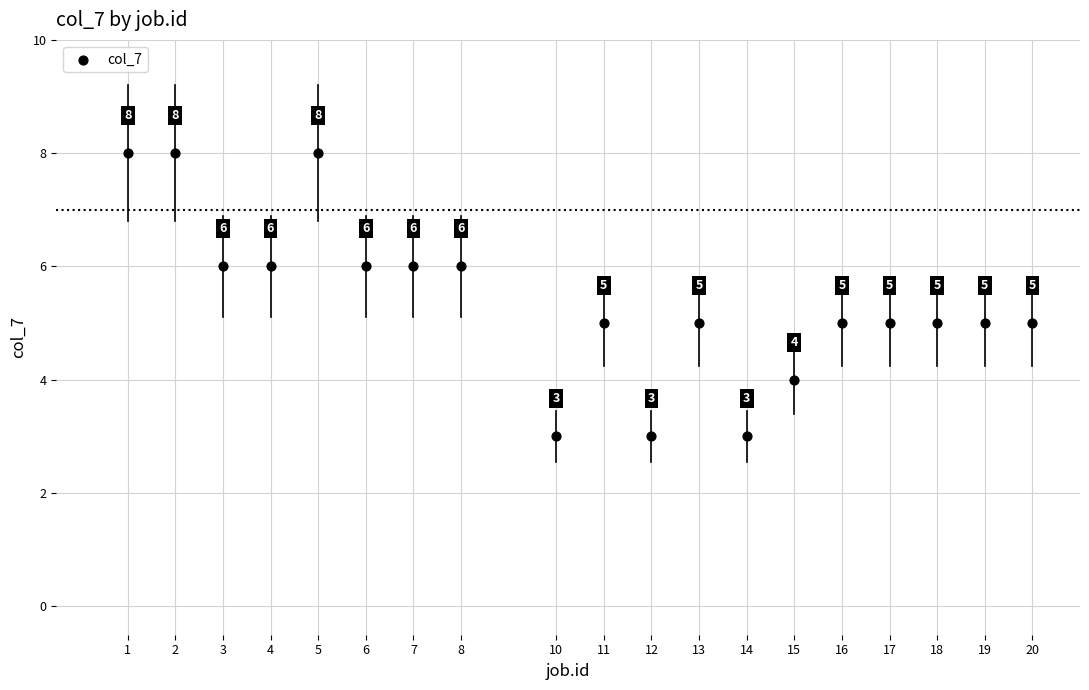

What Y value in the scatter plot is closest to 5?

5